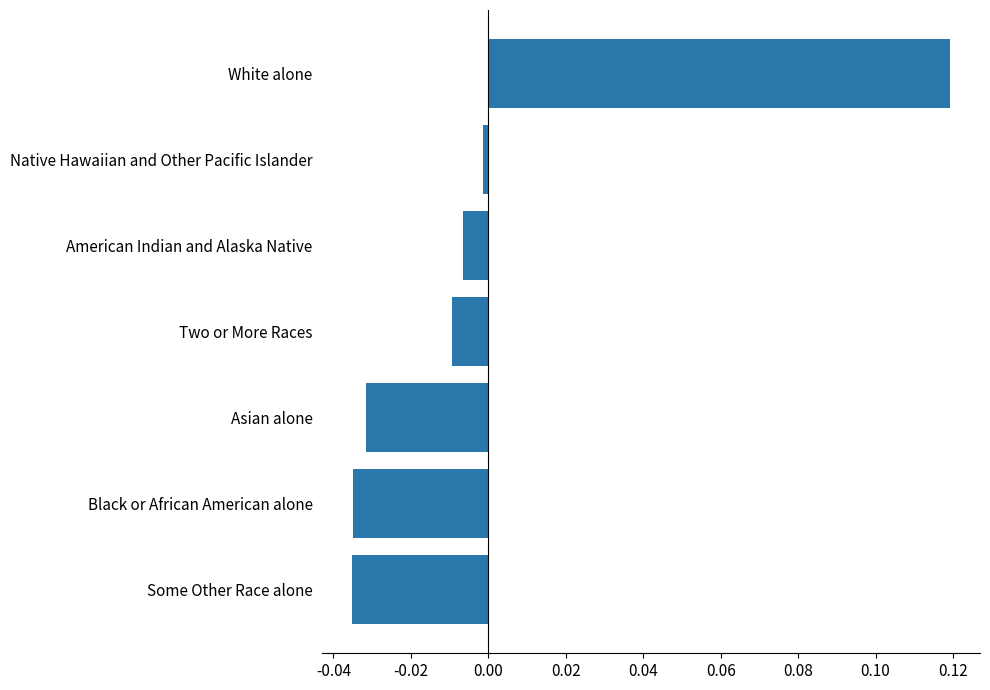

True or false: the data shows -0.0 at Some Other Race alone.

True